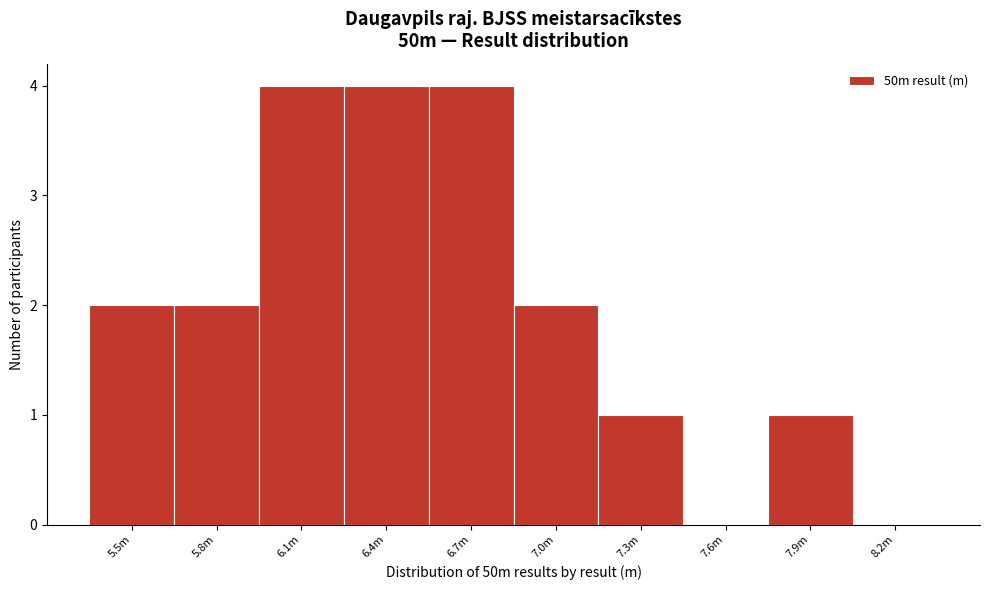

Reading right to left, transcribe all the data shown in this chart.

8.2m=0	7.9m=1	7.6m=0	7.3m=1	7.0m=2	6.7m=4	6.4m=4	6.1m=4	5.8m=2	5.5m=2